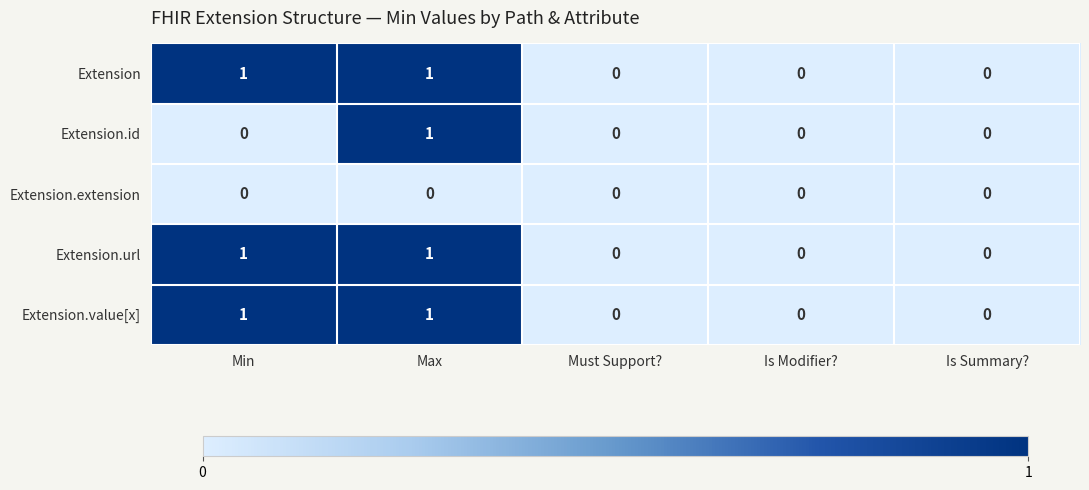

Is it true that Extension.value[x] equals 0 at Is Modifier??

True